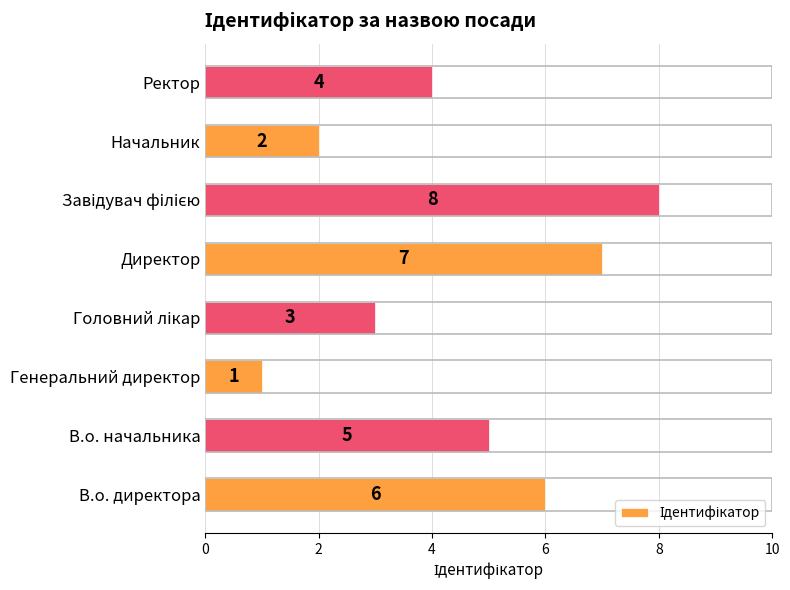

How many data points are less than 5?

4